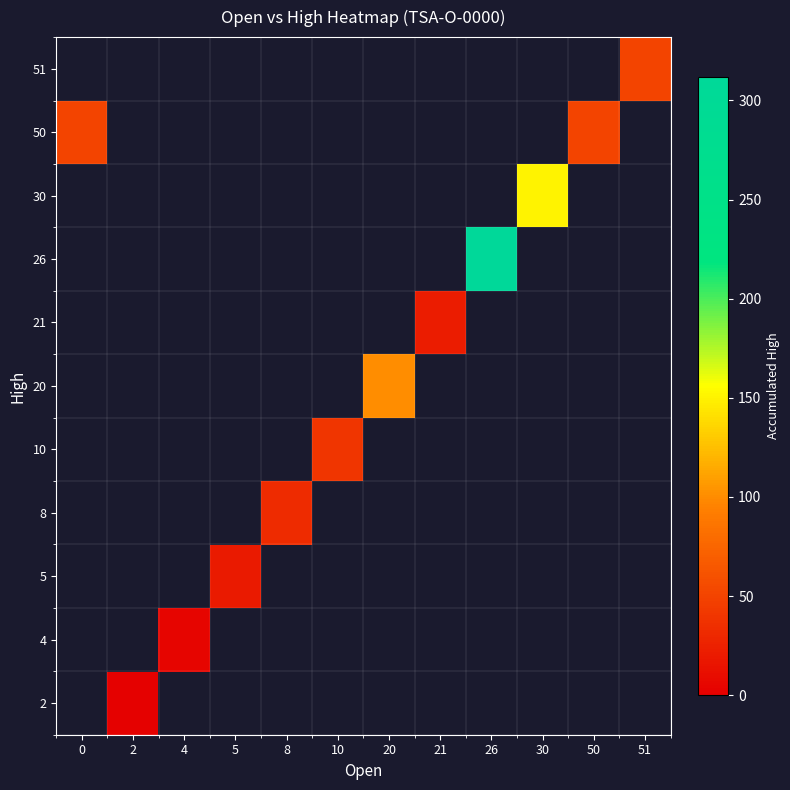

Which has a higher value, 10 or 8?

10